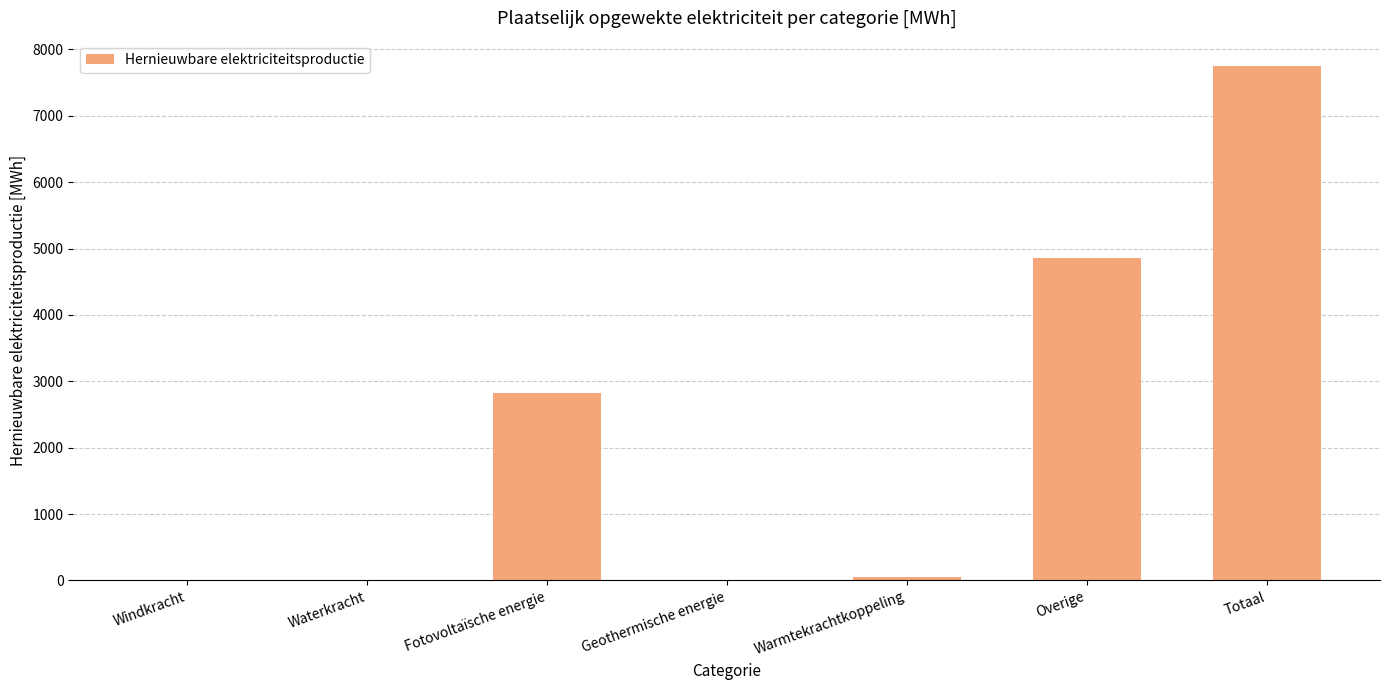

Reading left to right, transcribe all the data shown in this chart.

Windkracht=0.0	Waterkracht=0.0	Fotovoltaïsche energie=2824.6	Geothermische energie=0.0	Warmtekrachtkoppeling=54.0	Overige=4864.5	Totaal=7743.1